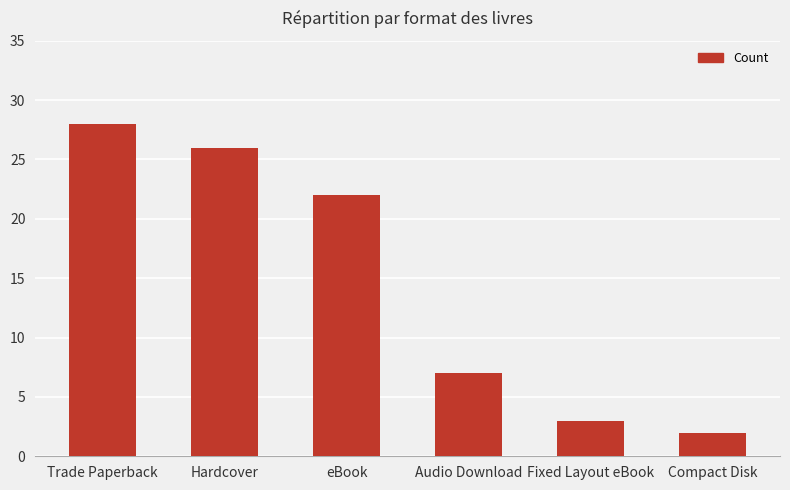

Rank the categories by value from lowest to highest.

Compact Disk, Fixed Layout eBook, Audio Download, eBook, Hardcover, Trade Paperback